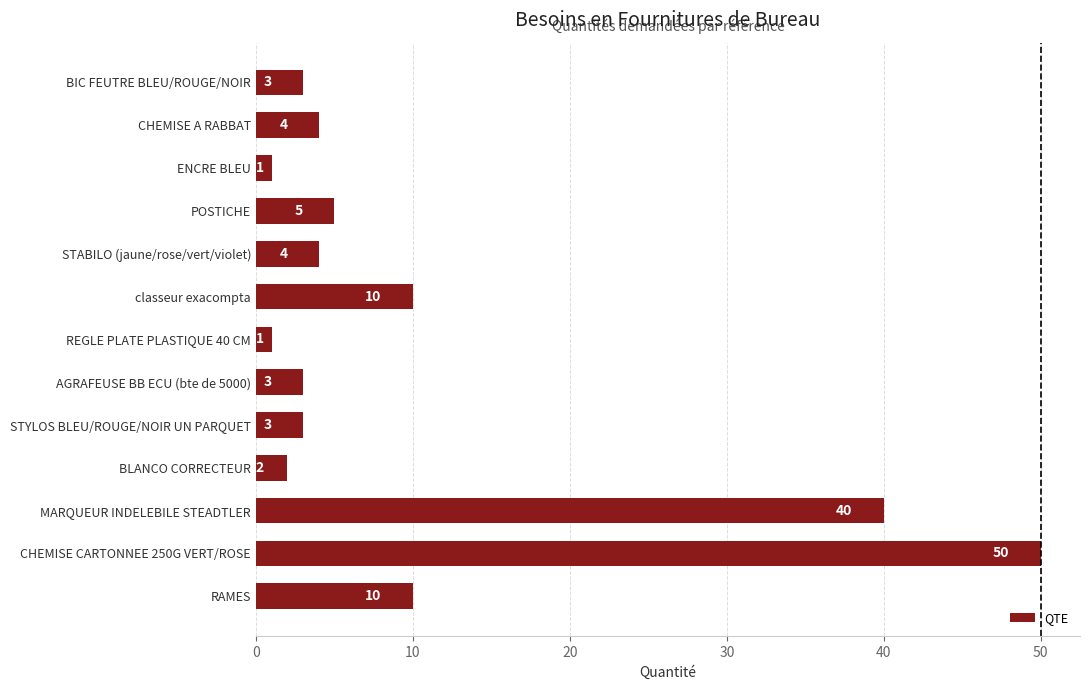

What is the greatest value displayed?

50